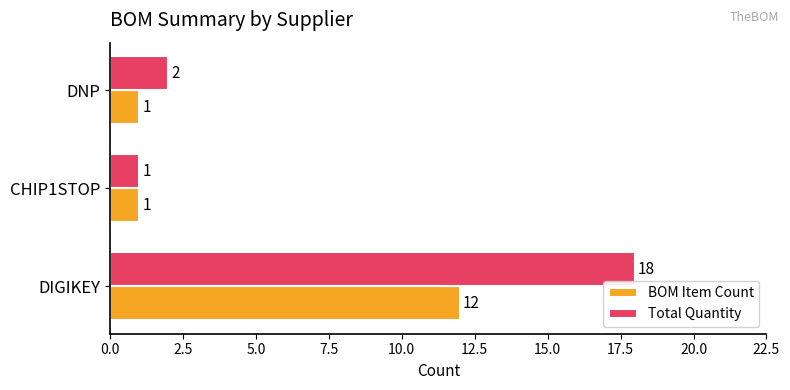

Rank the categories by Total Quantity value from lowest to highest.

CHIP1STOP, DNP, DIGIKEY